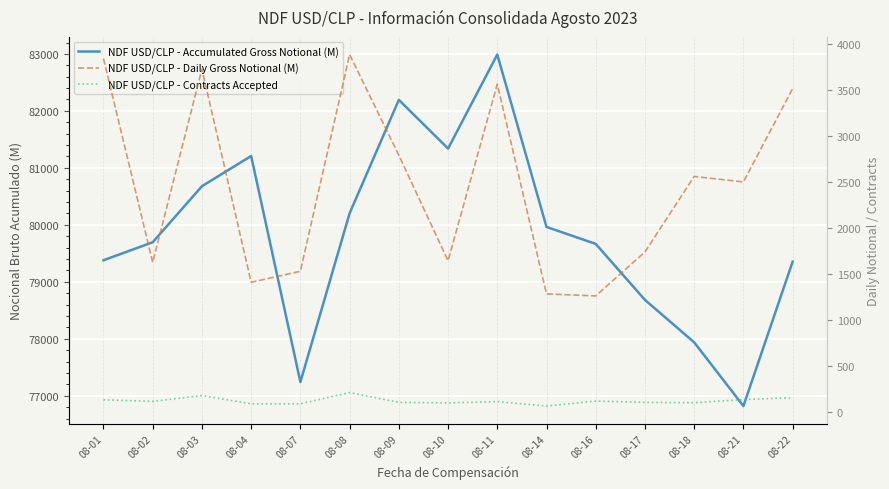

At which category does NDF USD/CLP - Accumulated Gross Notional (M) reach its first local valley?

08-07